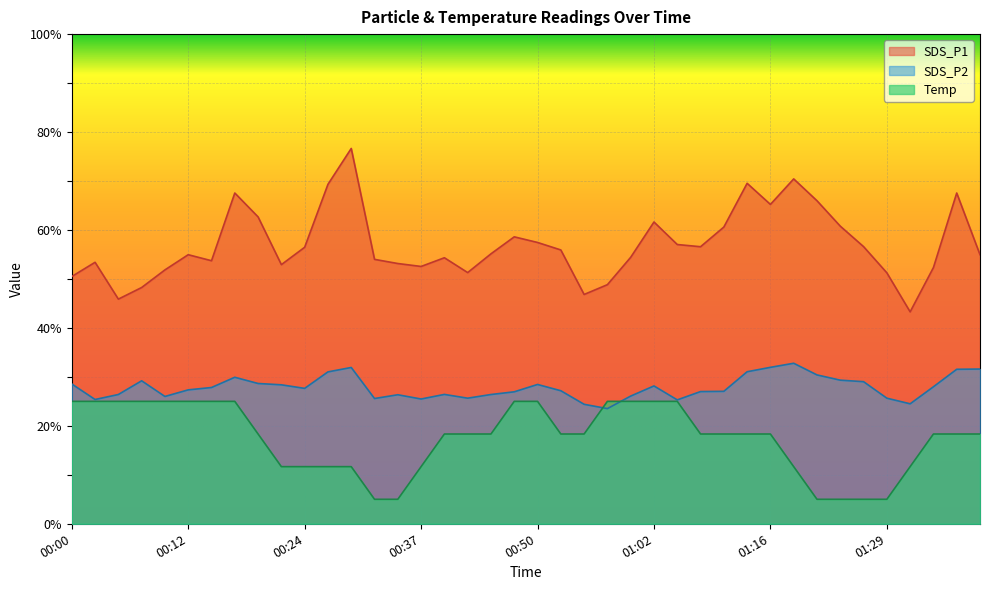

The value of SDS_P2 at 00:07 is 29.2. True or false?

True